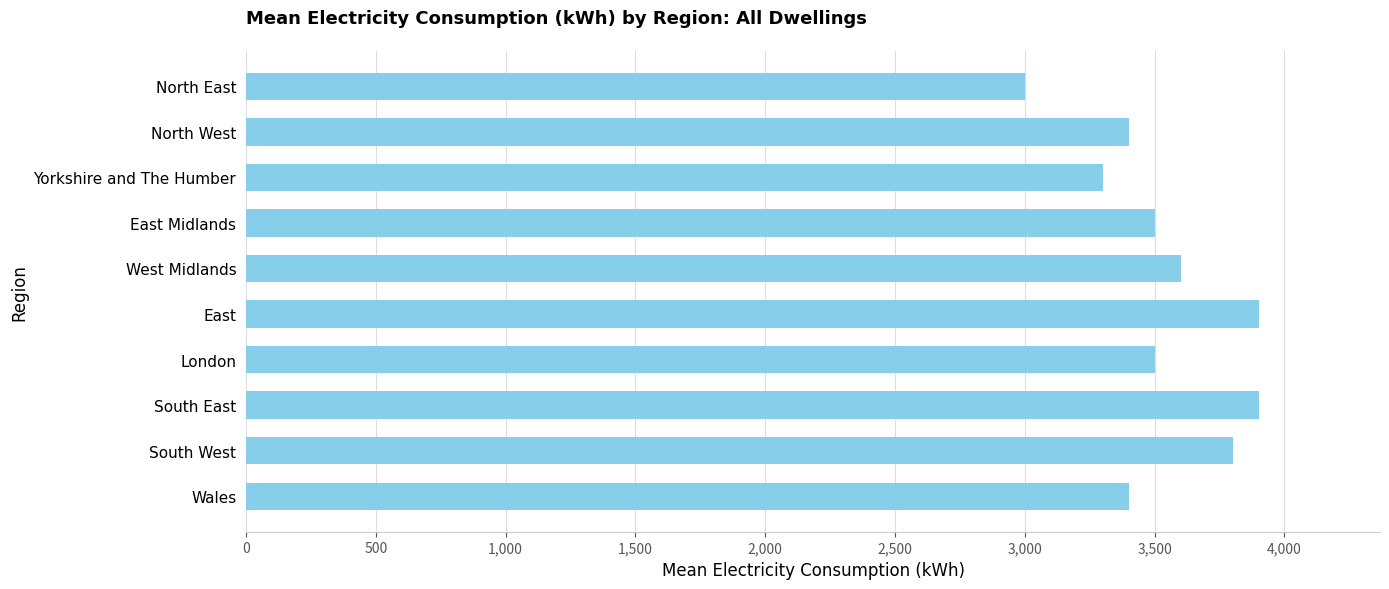

Reading bottom to top, list all the values displayed in this chart.

3400	3800	3900	3500	3900	3600	3500	3300	3400	3000